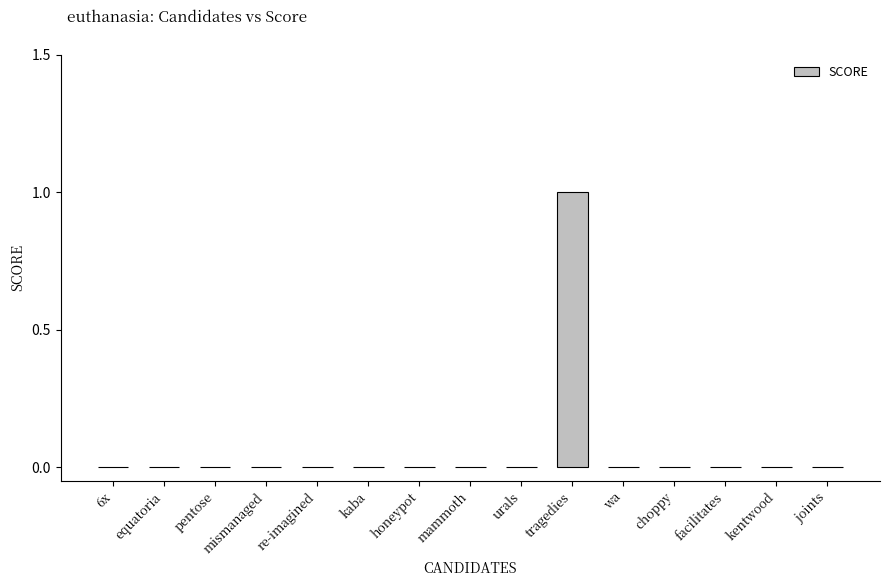

Does the chart contain stacked bars?

No